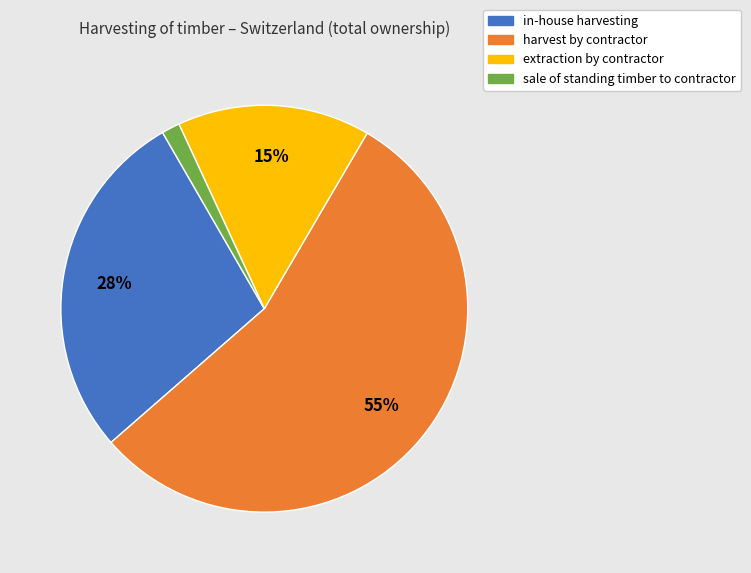

Is the sum of harvest by contractor and in-house harvesting greater than half?

Yes